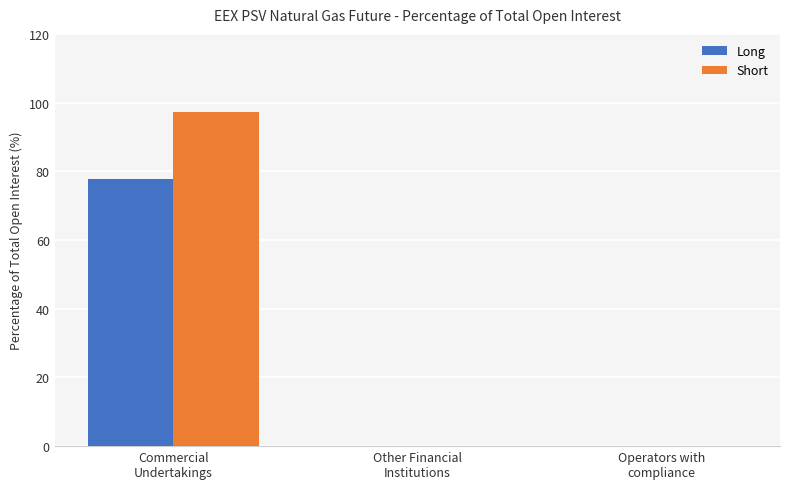

What is the sum of all Long values?

77.9